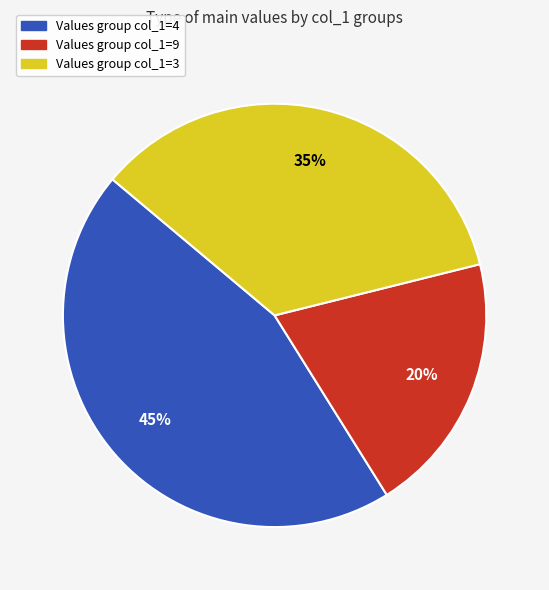

To the nearest percent, what is the difference between the largest and smallest slice percentages?

25%